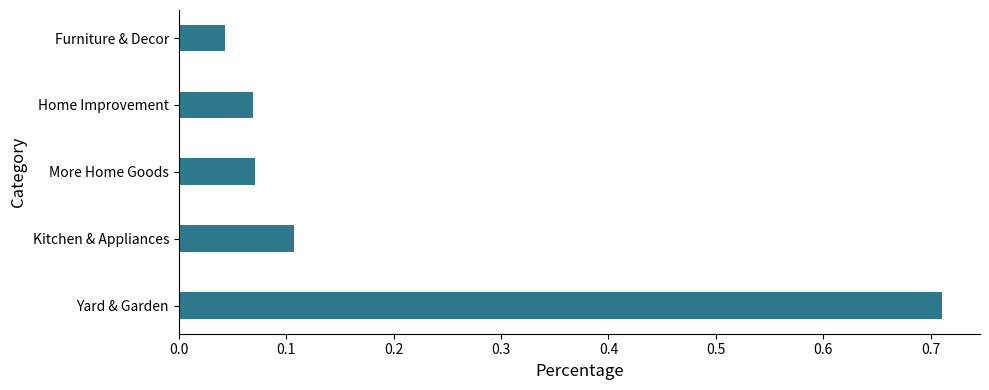

Which category has the highest value across all series?

Yard & Garden